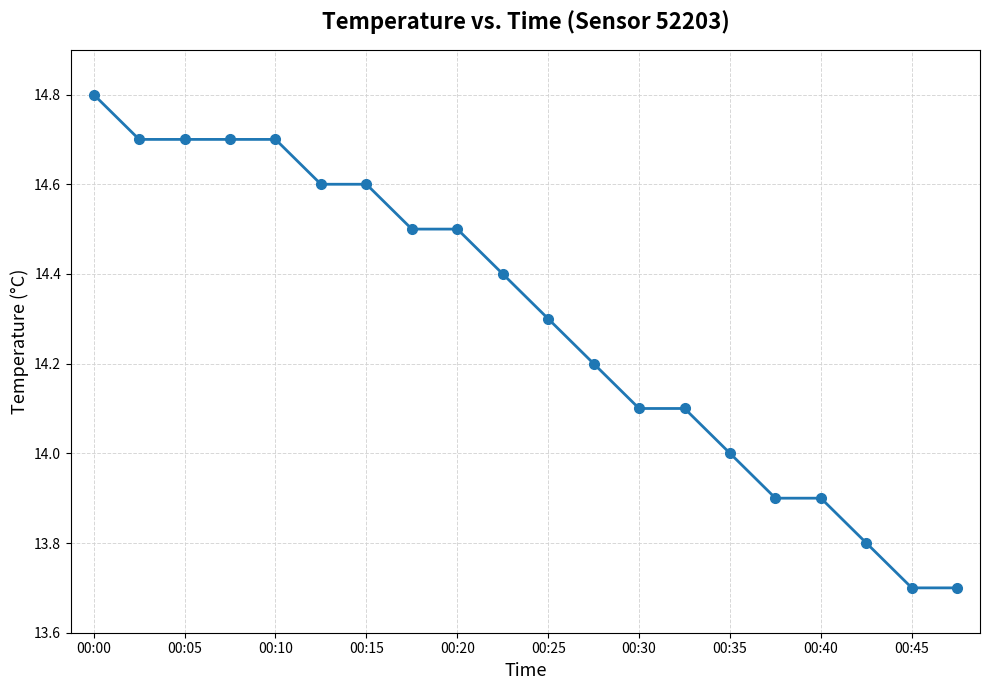

What is the maximum value shown in the chart?

14.8